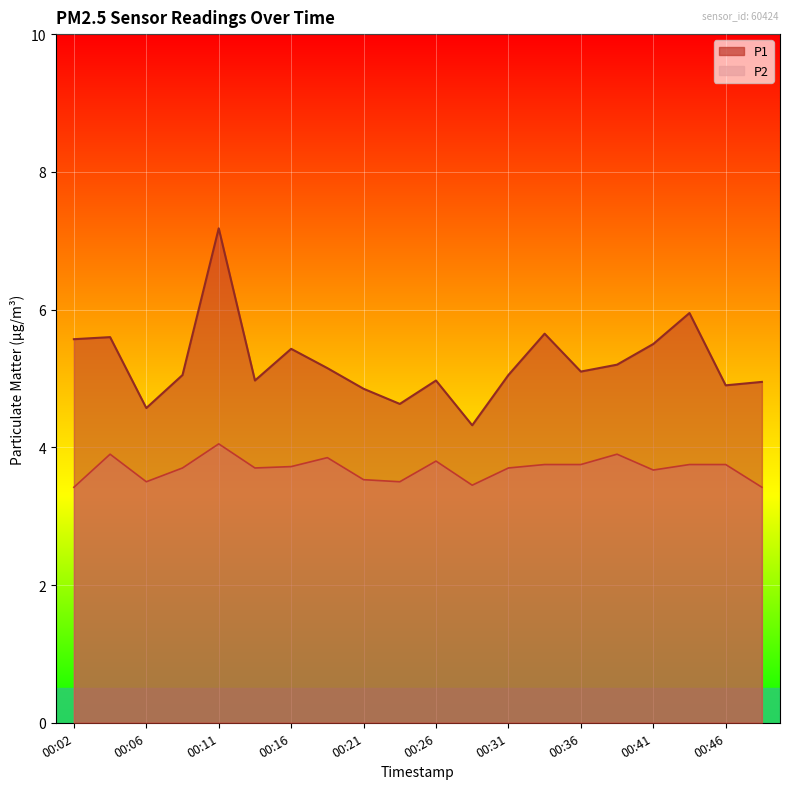

True or false: P2 has a value of 1.0 at 00:16.

False